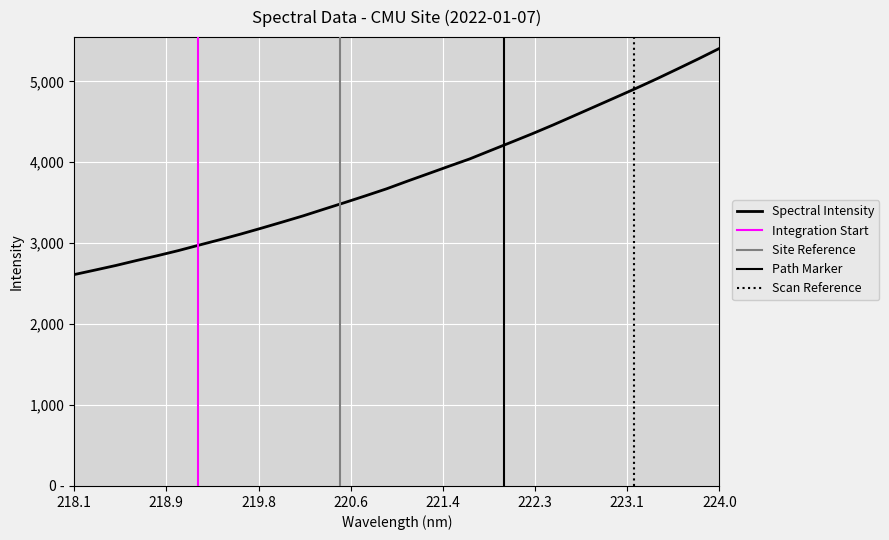

At which category does the chart reach its peak across all series?

224.0